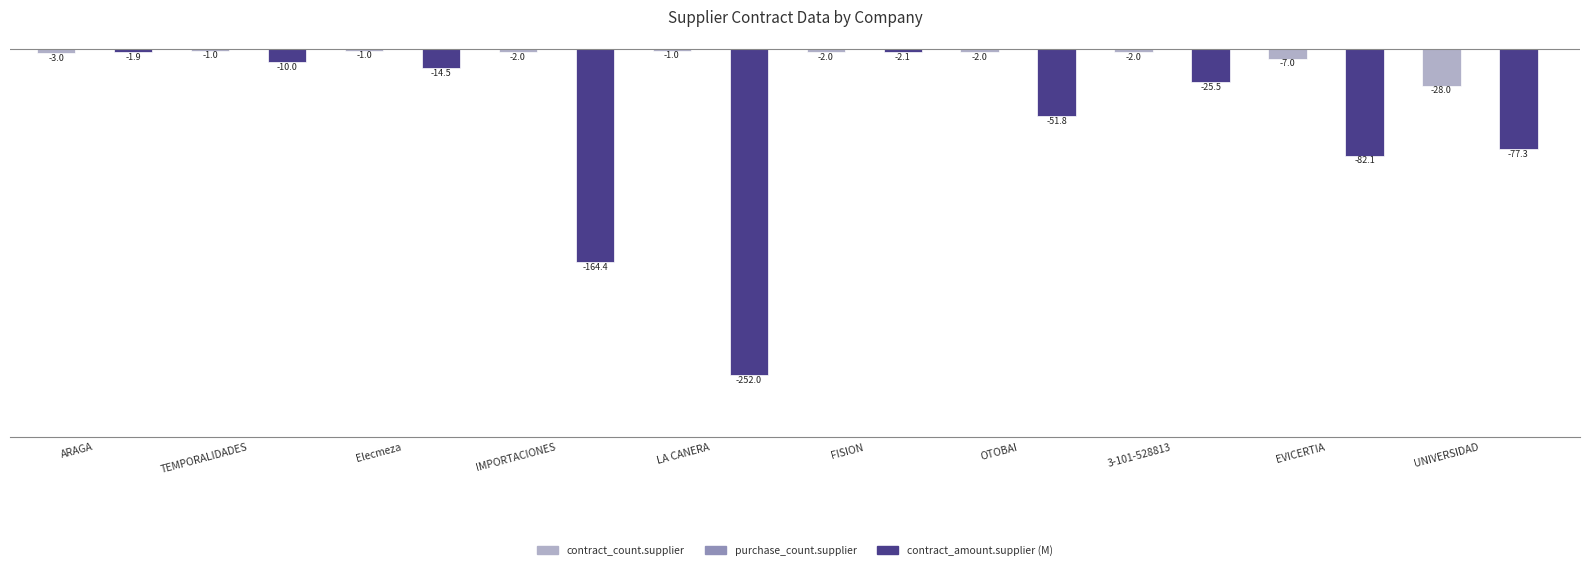

What is the label of the 7th bar from the left?

OTOBAI